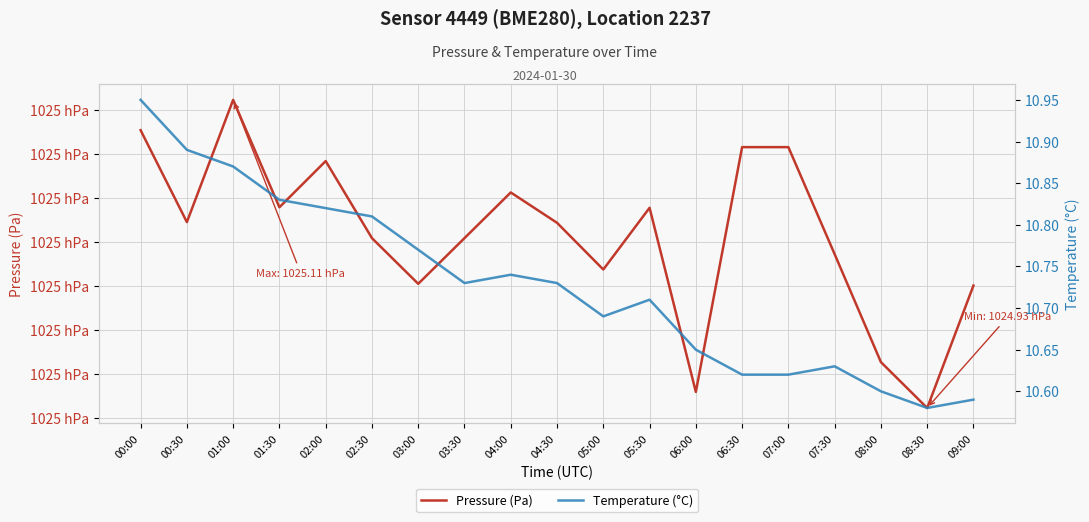

The Pressure (Pa) series shows 34198.2 at 04:00. True or false?

False